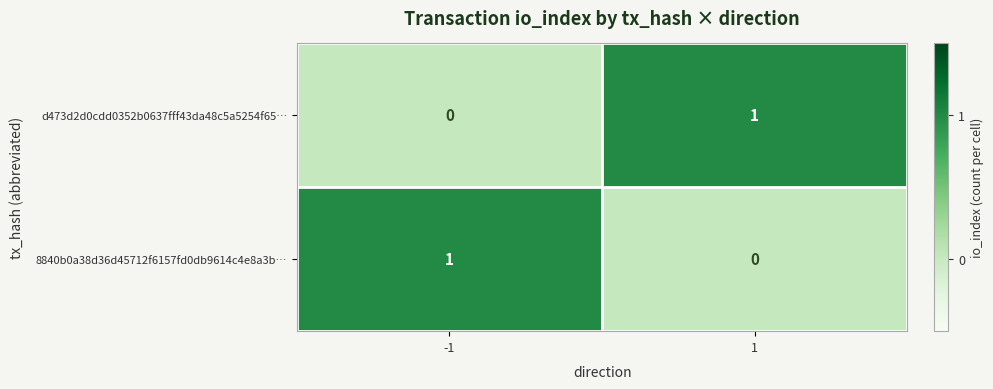

At how many categories does at least one series exceed 0?

2